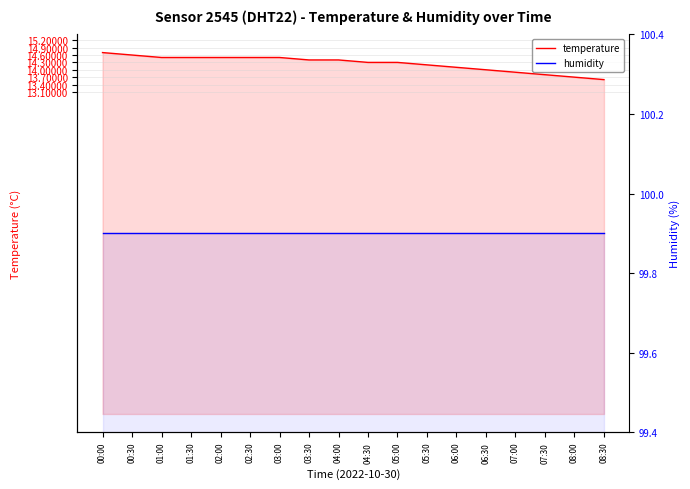

Reading left to right, transcribe all the data shown in this chart.

temperature: 14.7	14.6	14.5	14.5	14.5	14.5	14.5	14.4	14.4	14.3	14.3	14.2	14.1	14.0	13.9	13.8	13.7	13.6
humidity: 99.9	99.9	99.9	99.9	99.9	99.9	99.9	99.9	99.9	99.9	99.9	99.9	99.9	99.9	99.9	99.9	99.9	99.9